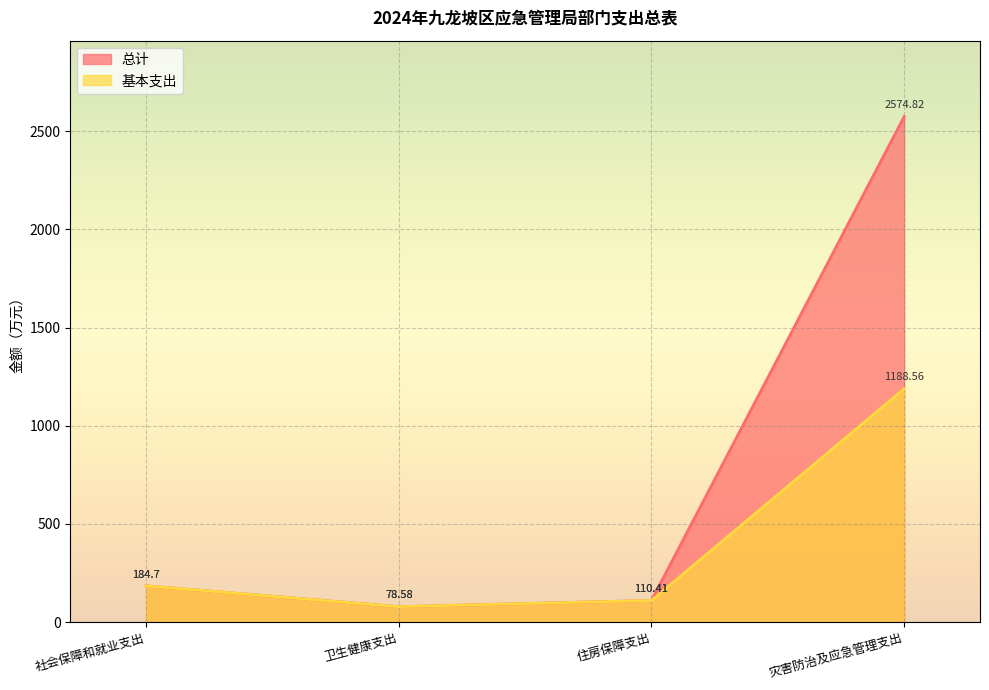

Does the chart display data point markers on the line(s)?

No